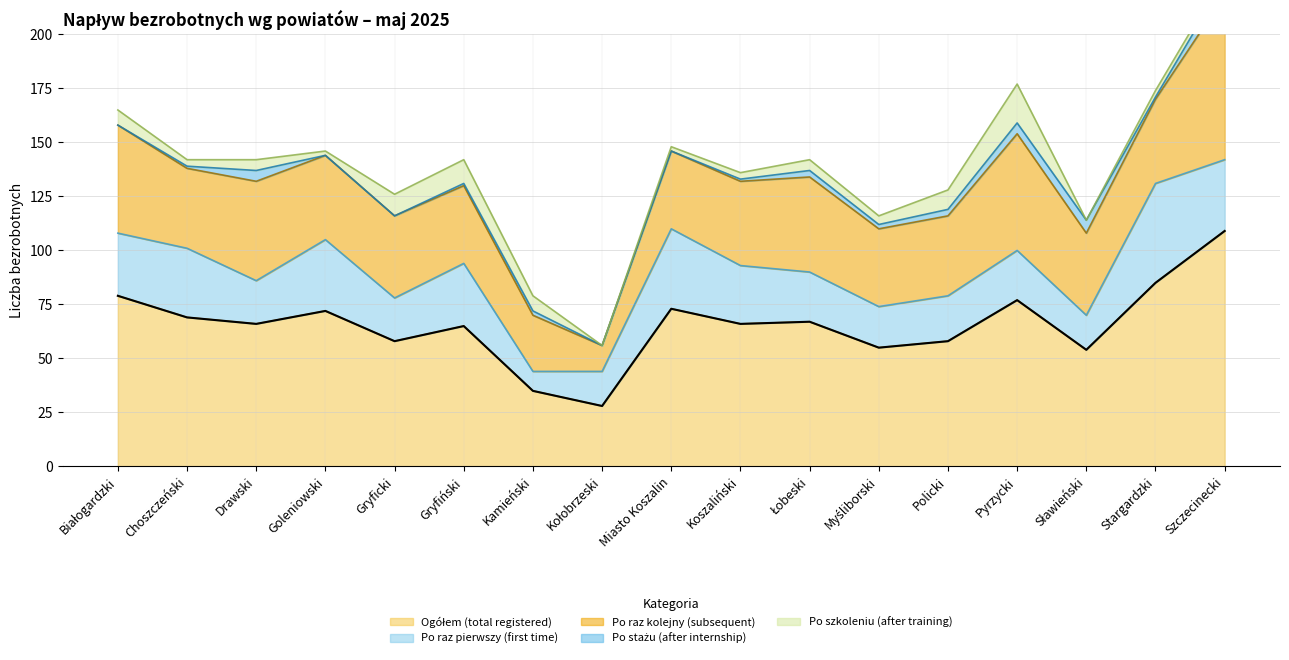

True or false: Po raz pierwszy (first time) has a value of 28 at Gryficki.

False